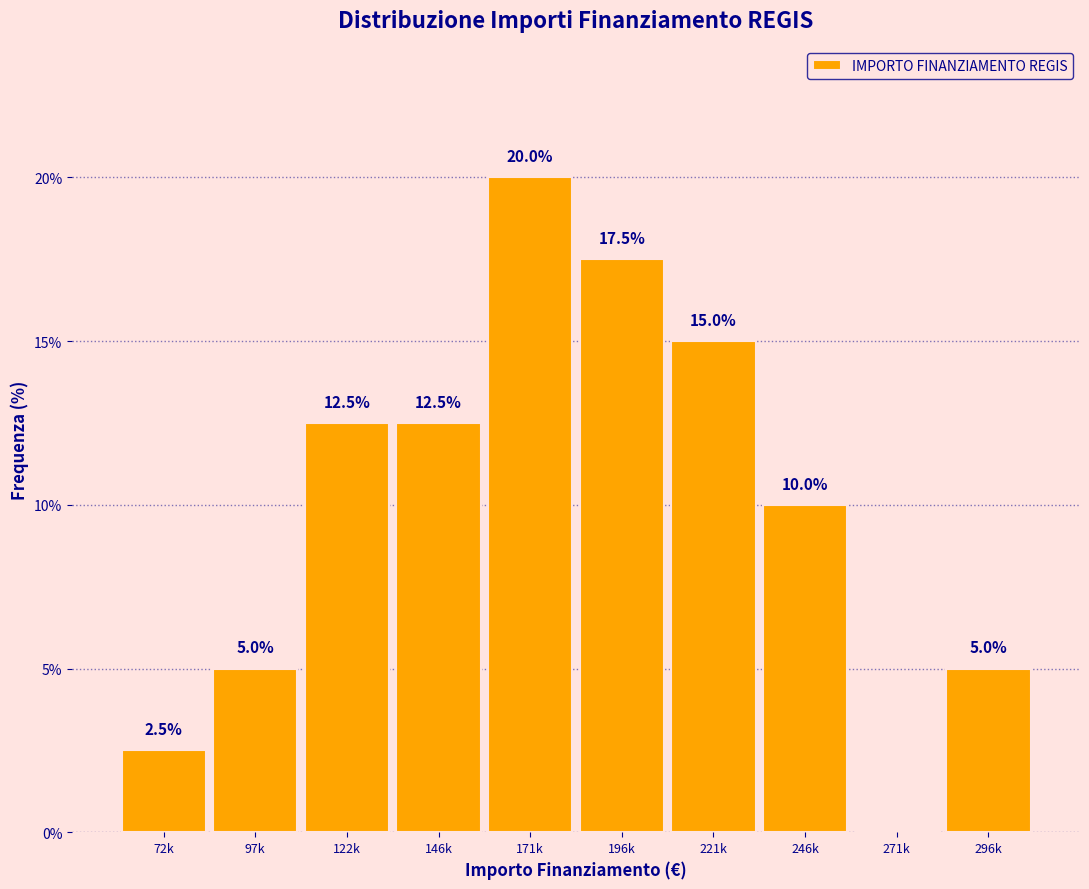

Reading left to right, what are all the values shown in this chart?

72k=2.5	97k=5.0	122k=12.5	146k=12.5	171k=20.0	196k=17.5	221k=15.0	246k=10.0	271k=0.0	296k=5.0